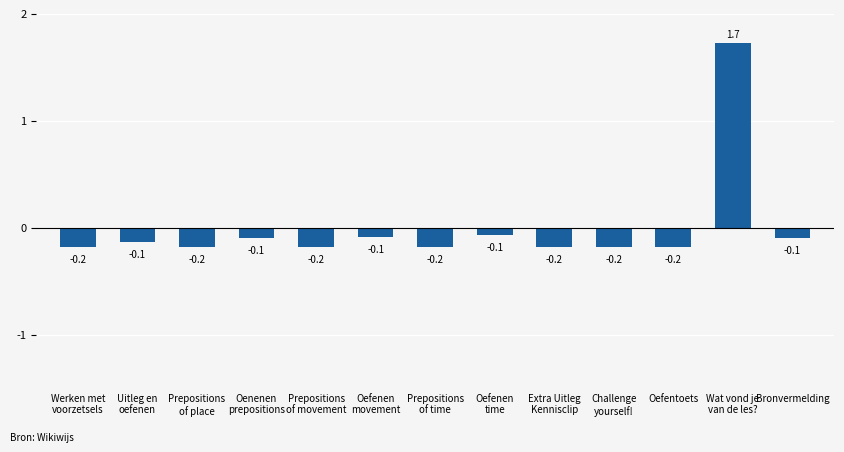

What is the difference between the maximum and minimum values?

1.9